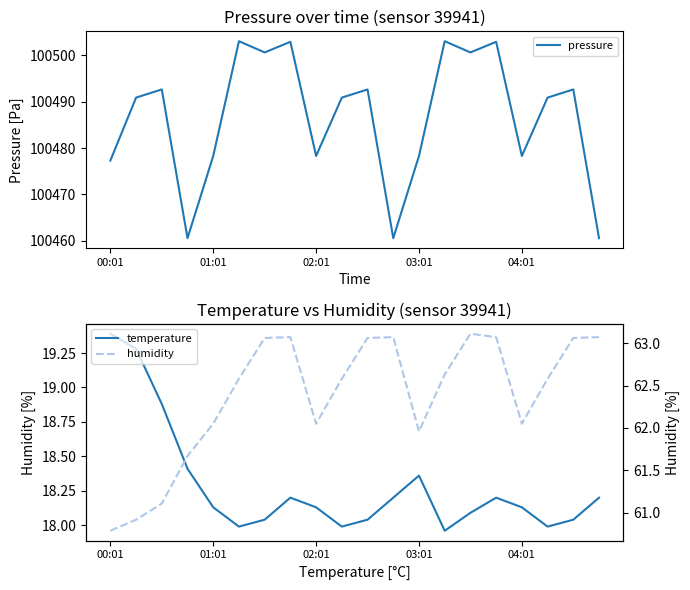

How many data points in humidity are less than 62?

5